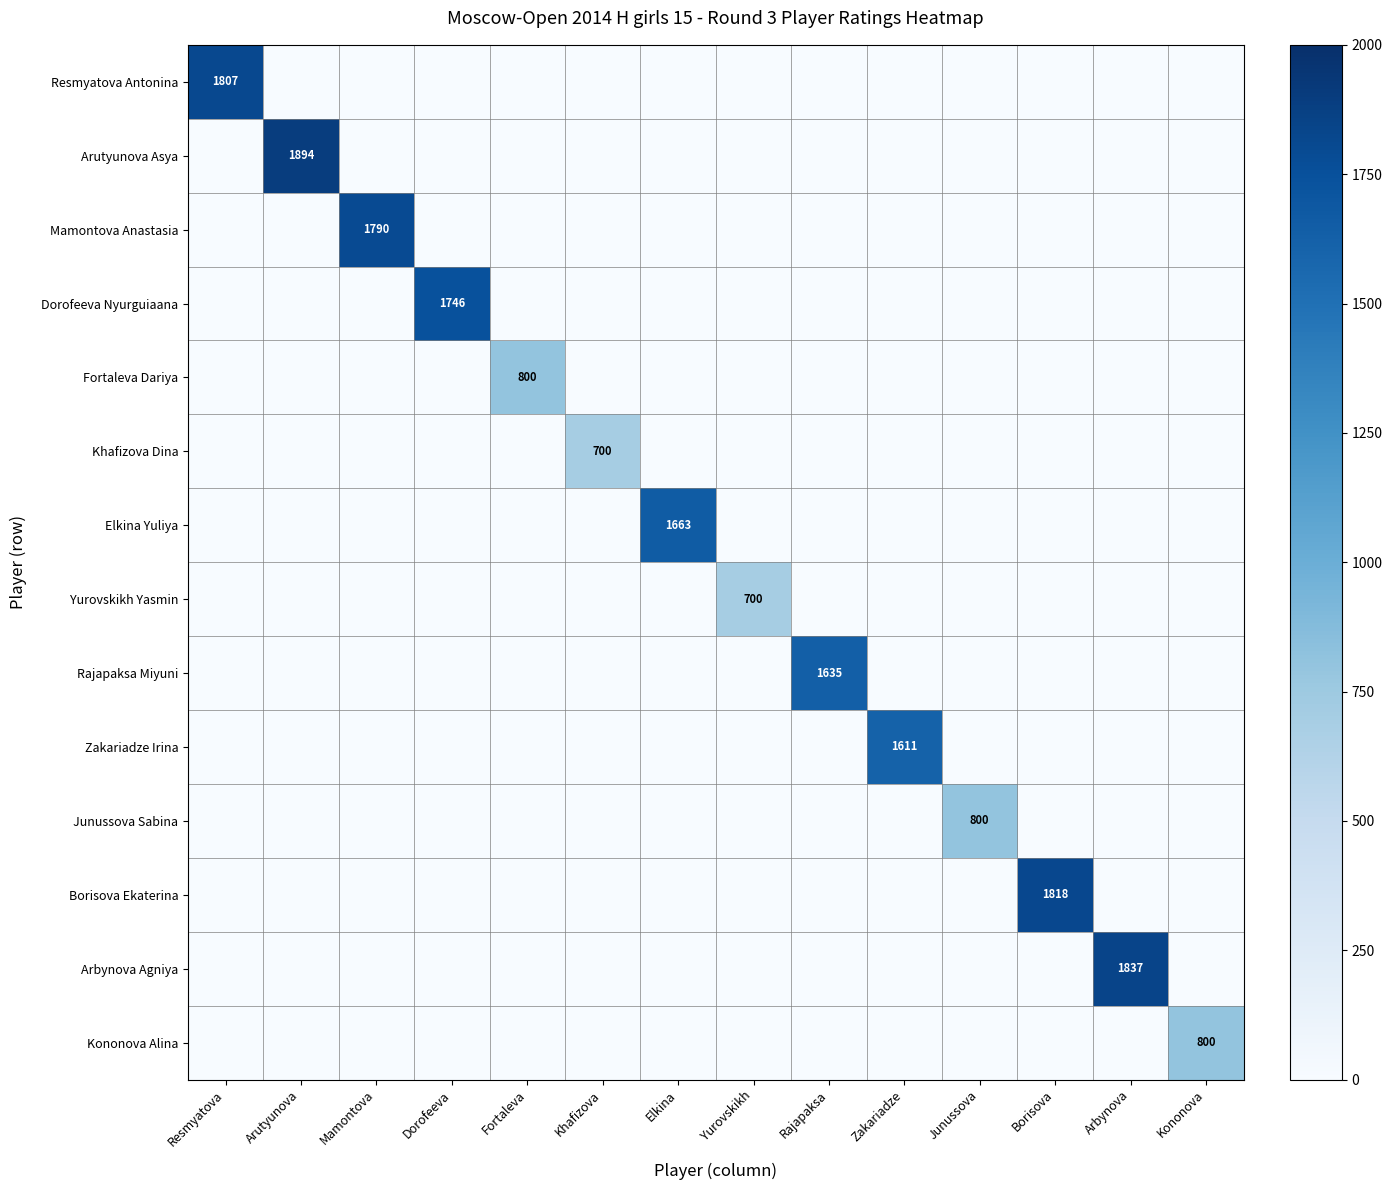

Is the value of Arutyunova Asya at Khafizova greater than the value of Dorofeeva Nyurguiaana at Arbynova?

No